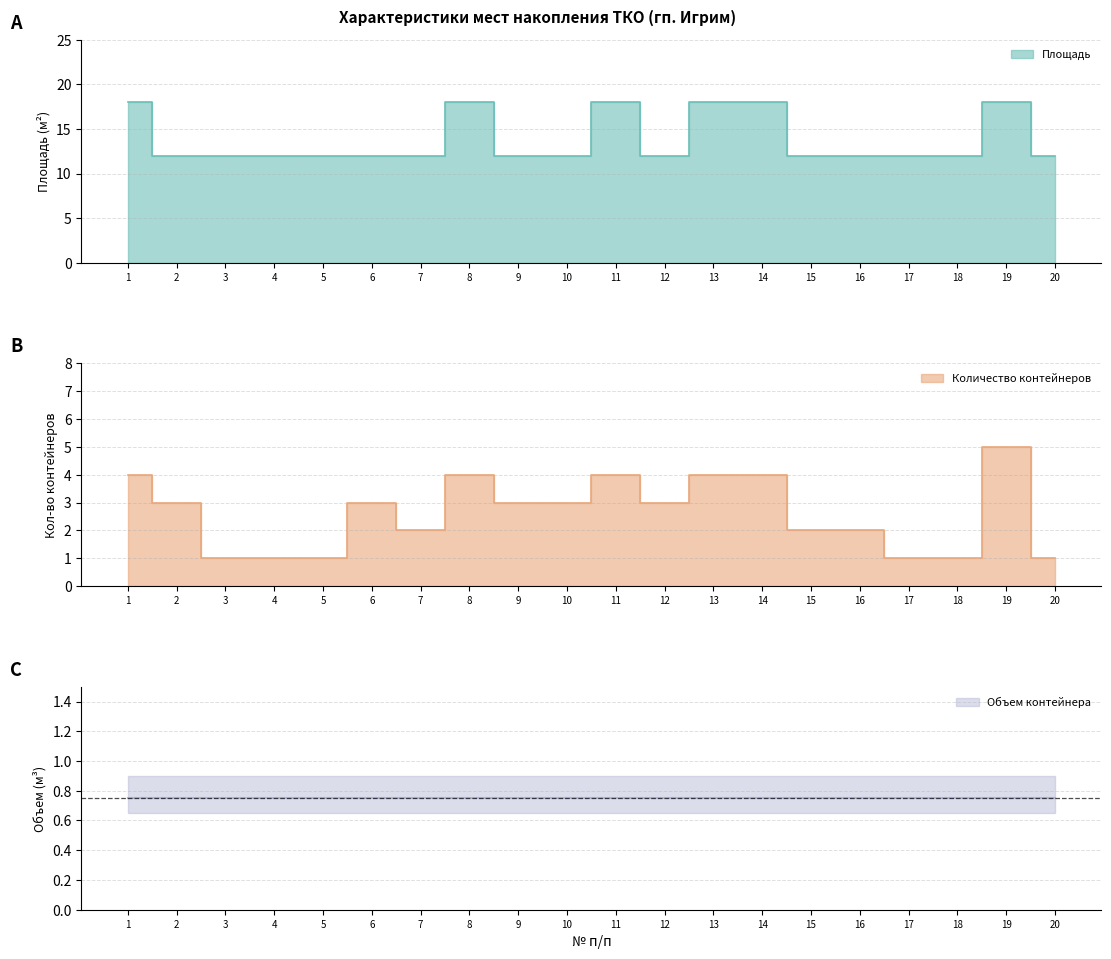

True or false: Количество контейнеров and Площадь cross at least once.

False